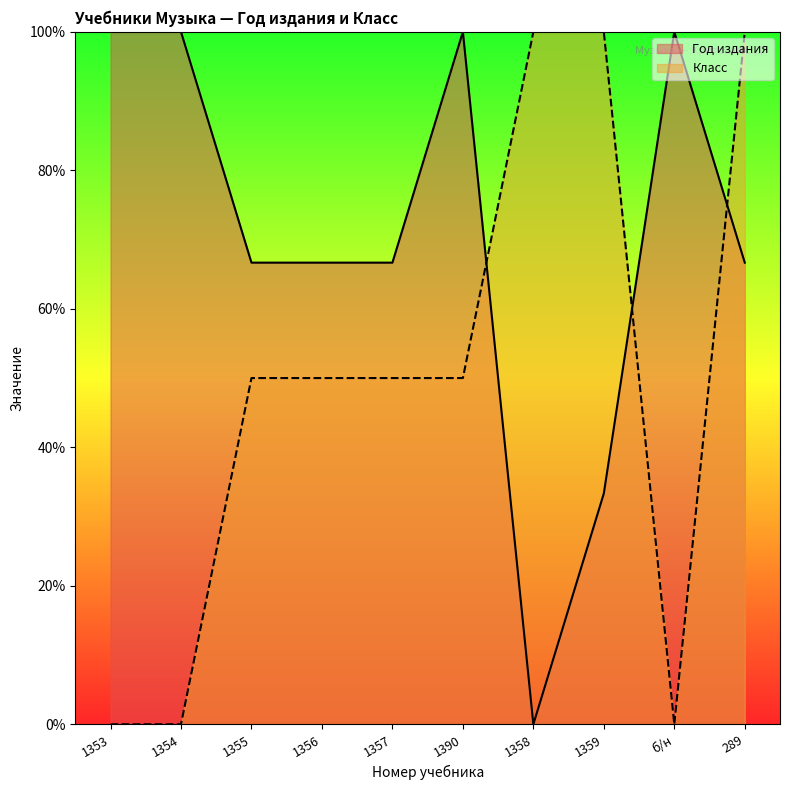

At which label does Год издания reach its minimum?

1358